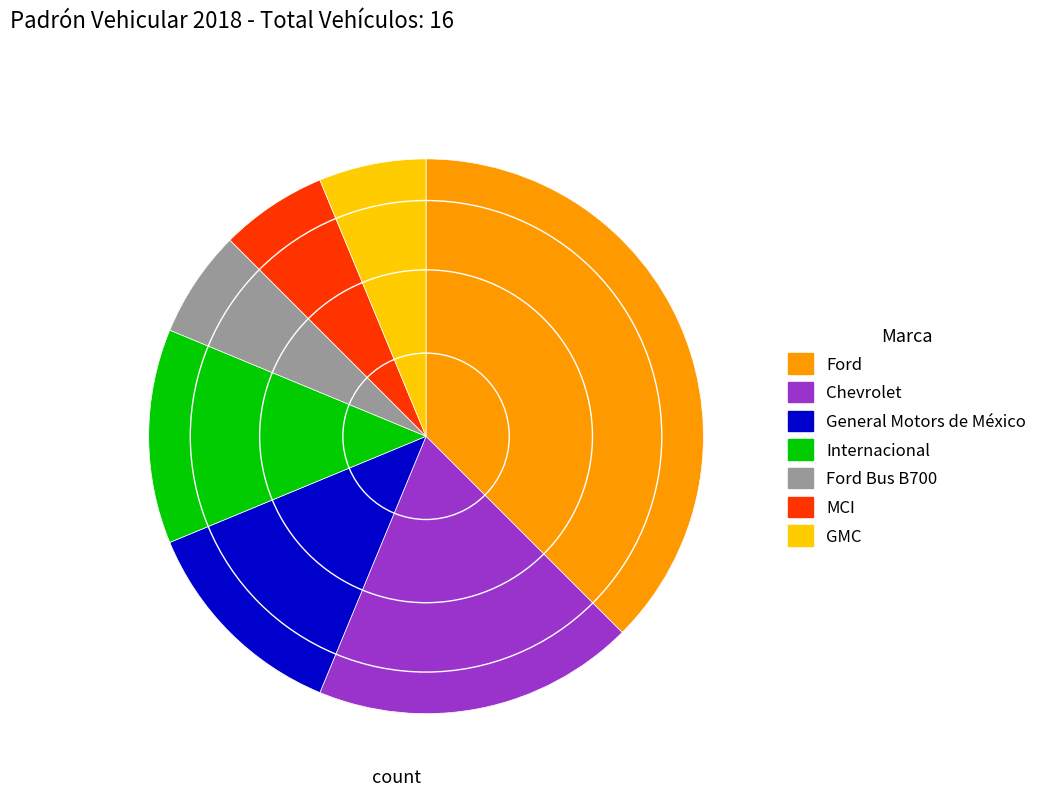

Is there any slice that represents more than half of the pie?

No